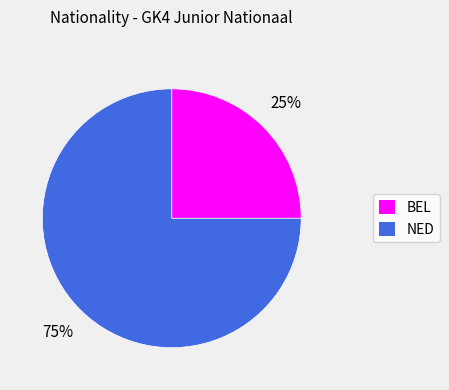

Do NED and BEL together represent more than half of the pie?

Yes